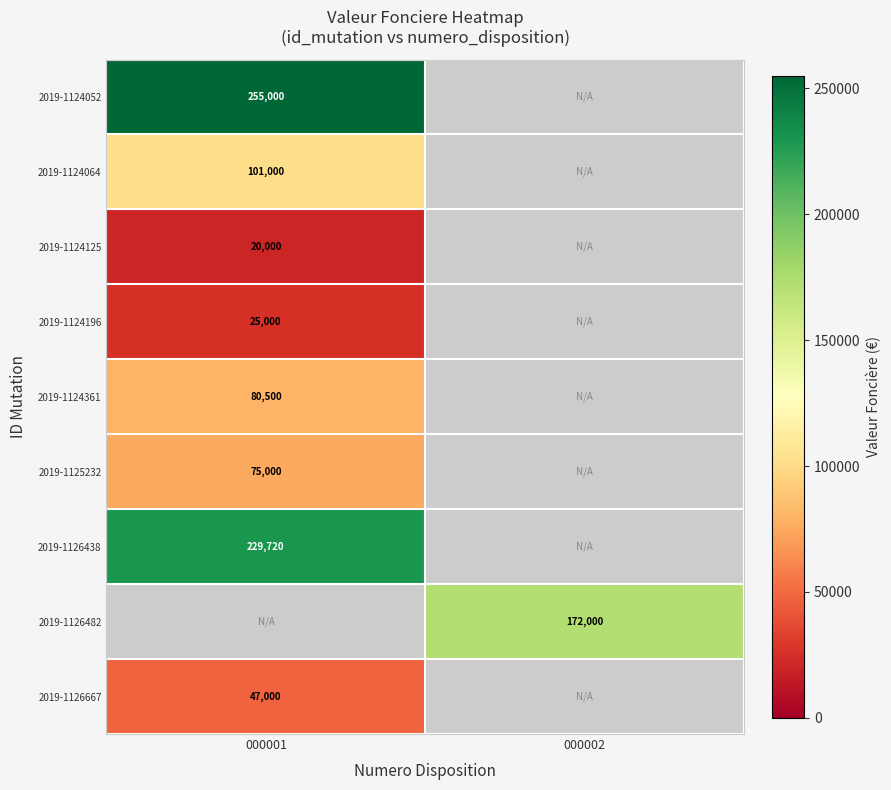

How many series are shown in this chart?

9